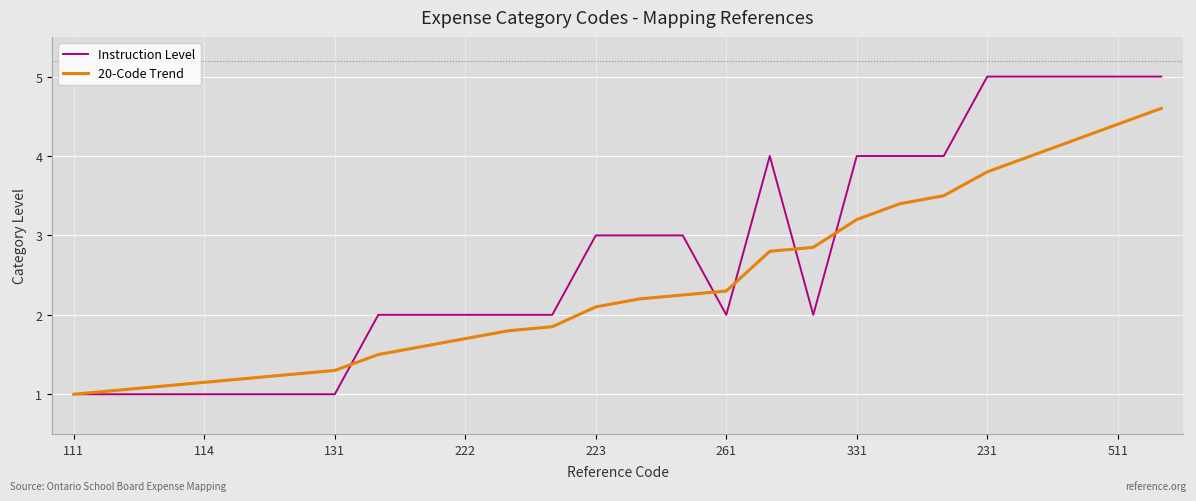

Rank the series by their average value, from lowest to highest.

20-Code Trend, Instruction Level